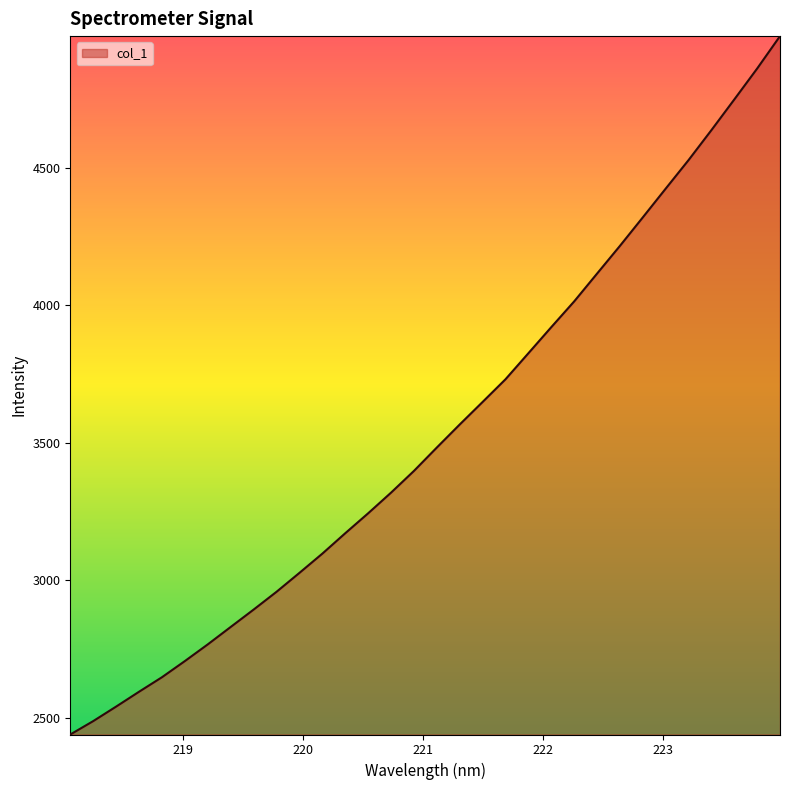

What is the difference between the maximum and minimum values?

2539.7